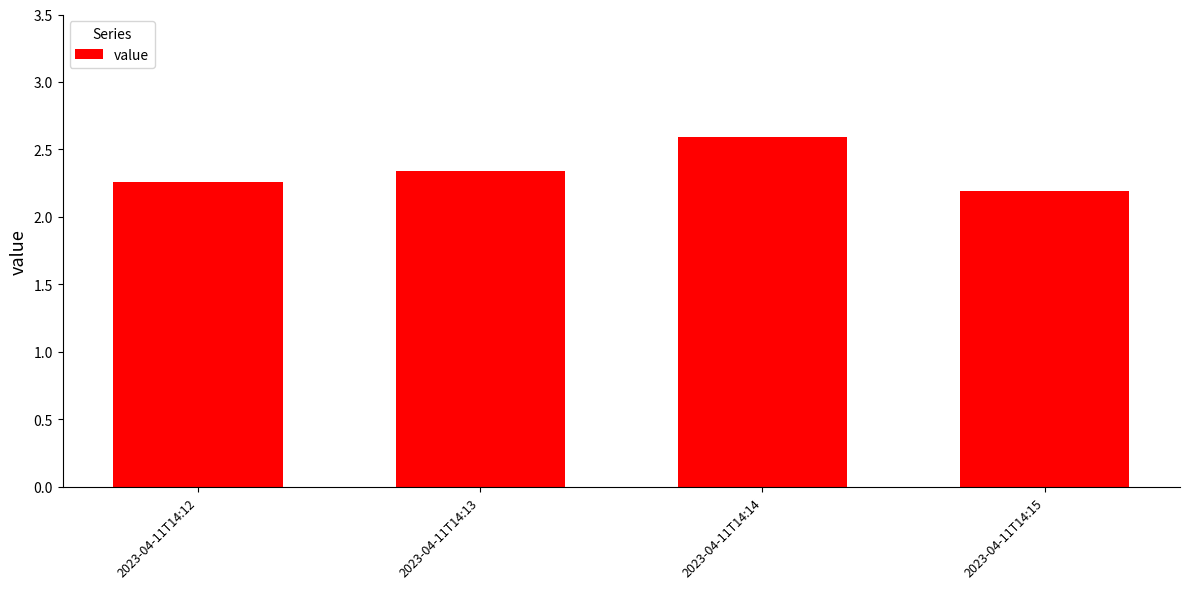

What is the difference between the second highest and second lowest values?

0.1